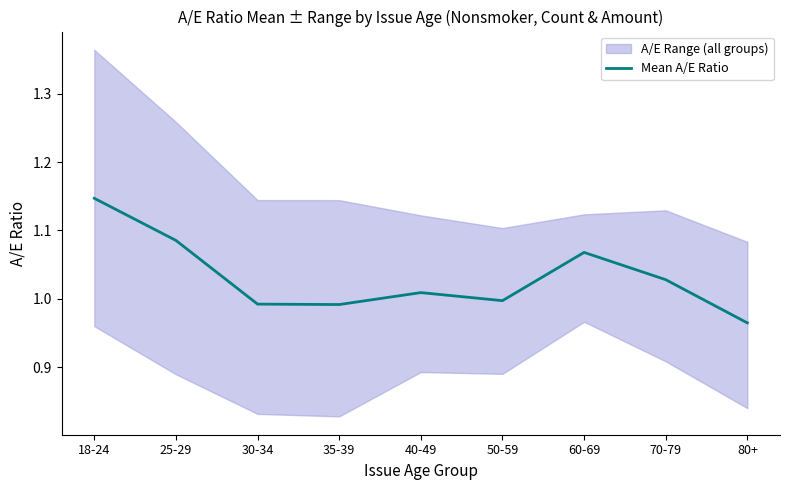

How many interior local valleys (lower than both neighbors) does the data have?

2